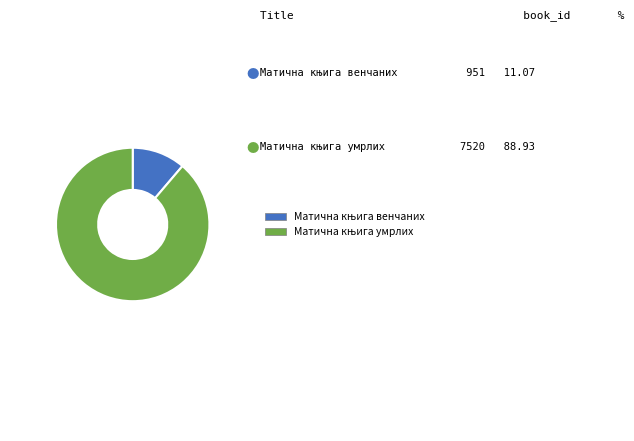

Is there any slice that represents more than half of the pie?

Yes